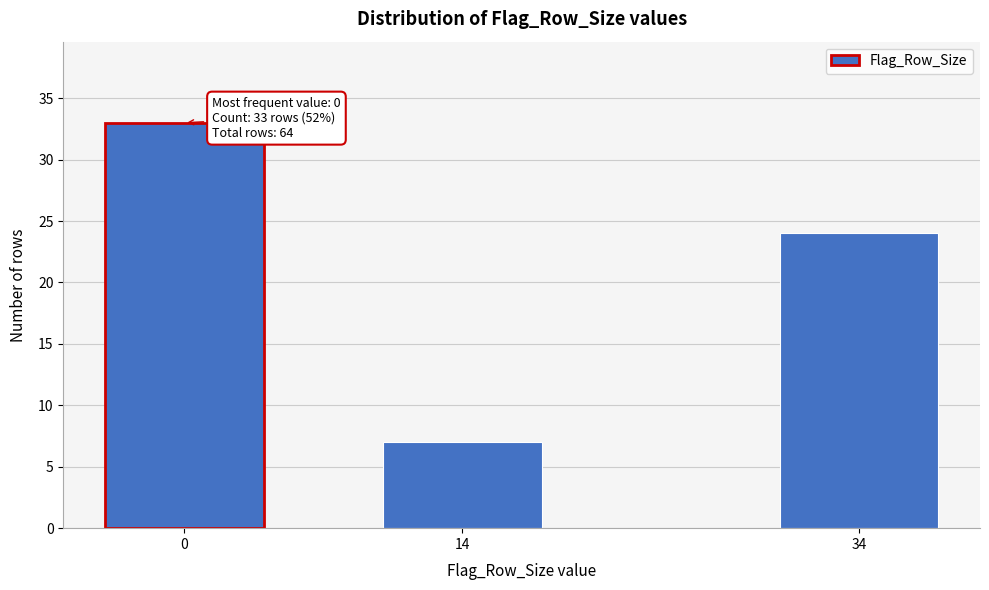

Reading right to left, extract all data points from this chart.

24	7	33